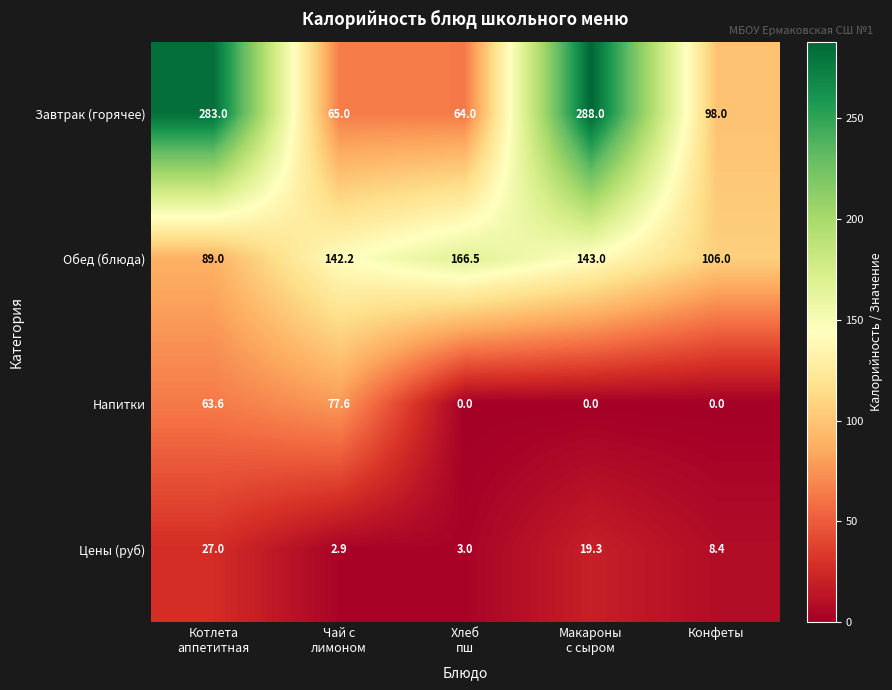

Which series has the largest total across all categories?

Завтрак (горячее)